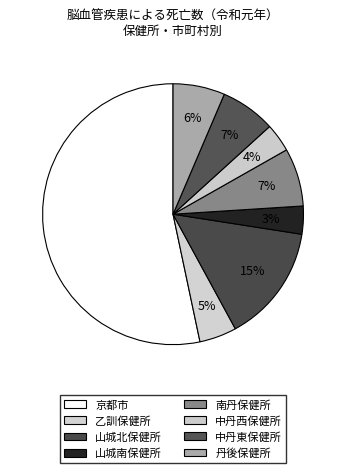

To the nearest percent, what percentage of the pie is 南丹保健所?

7%